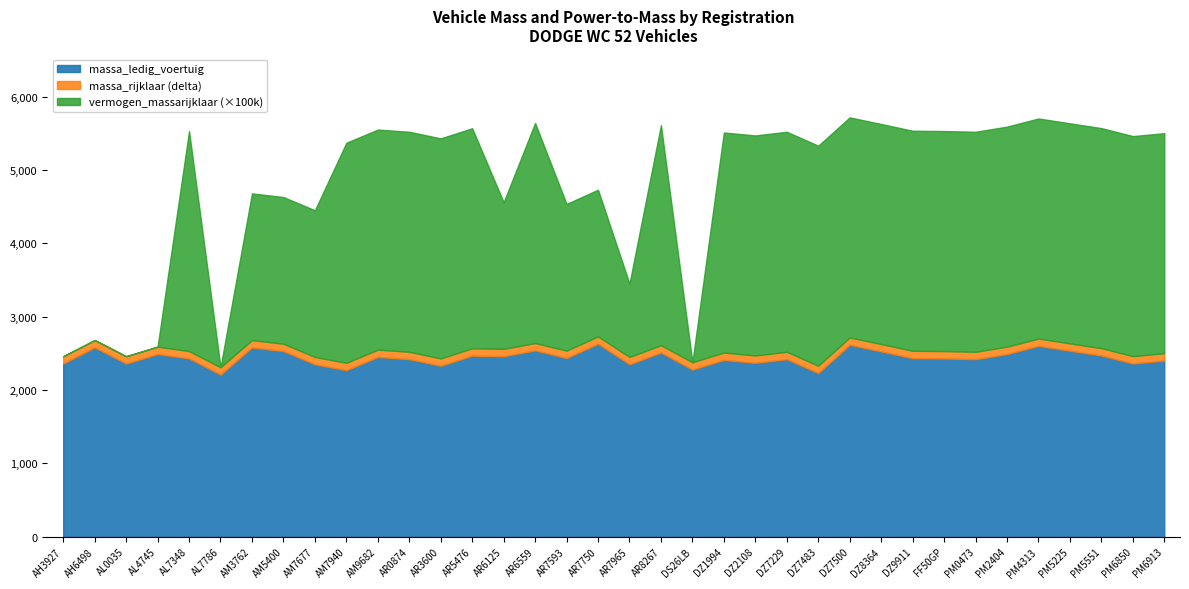

What is the total value across all series at AR5476?

5568